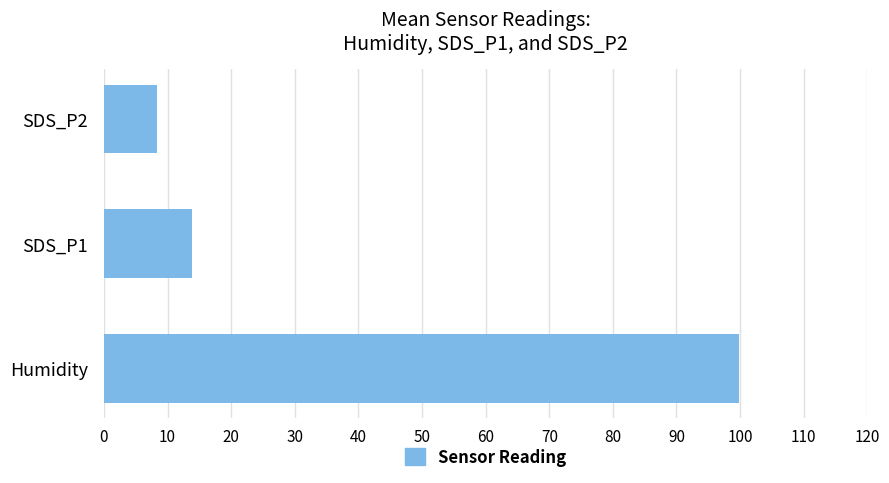

Approximately how many times larger is the value at Humidity compared to SDS_P2?

12.1